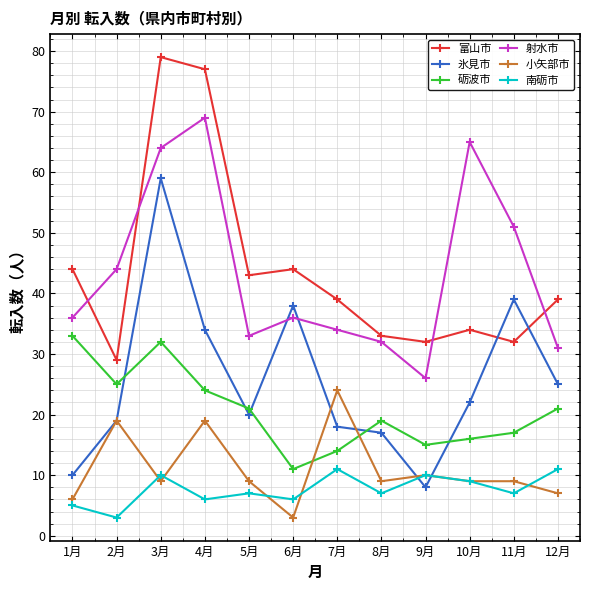

In 南砺市, how many points are lower than both neighbors (excluding endpoints)?

5